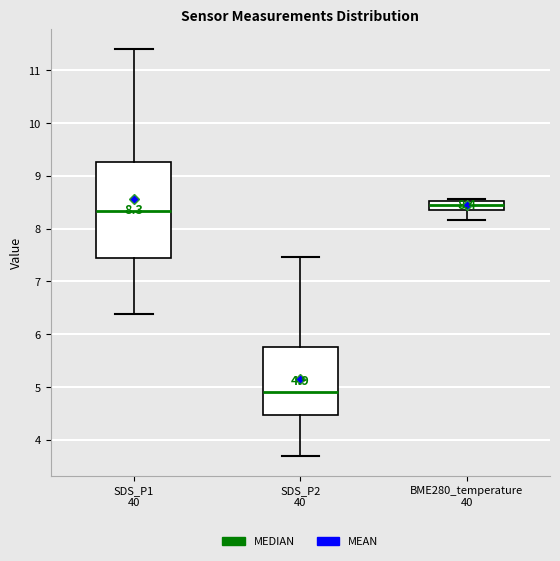

Comparing the boxes themselves (not the whiskers), which one is the tallest?

SDS_P1 40